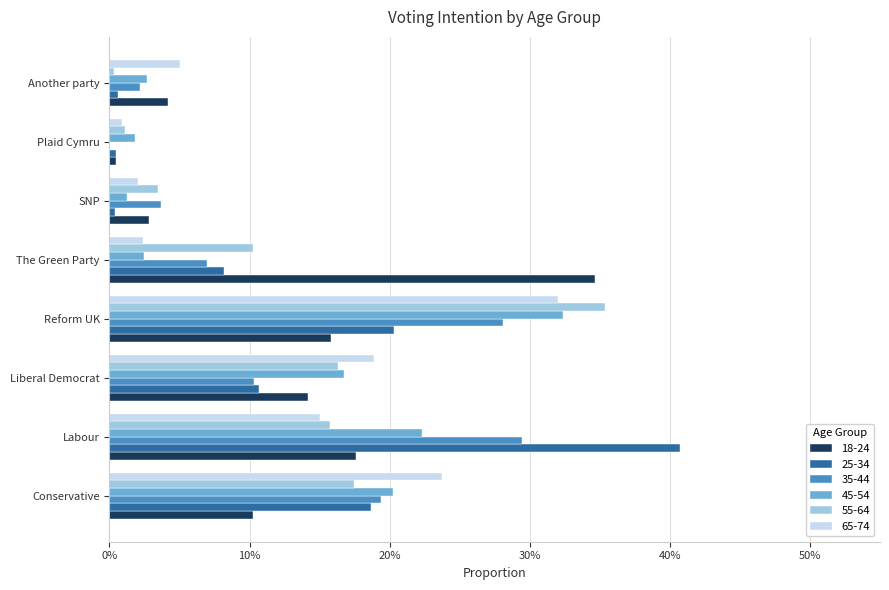

At Another party, list the series in order from smallest to largest.

55-64, 25-34, 35-44, 45-54, 18-24, 65-74